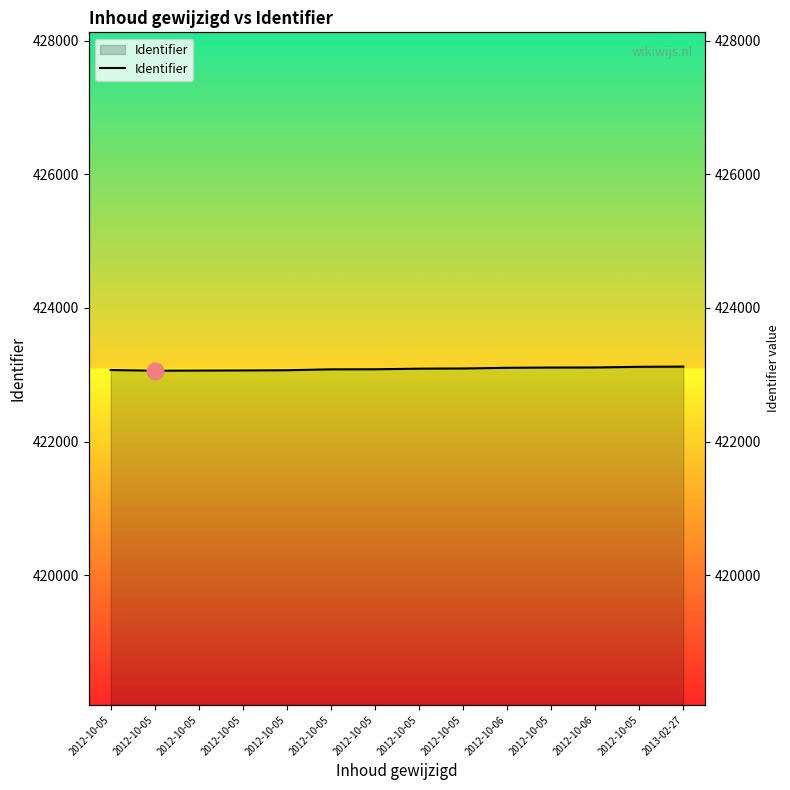

True or false: there are more than 0 points higher than both neighbors.

False